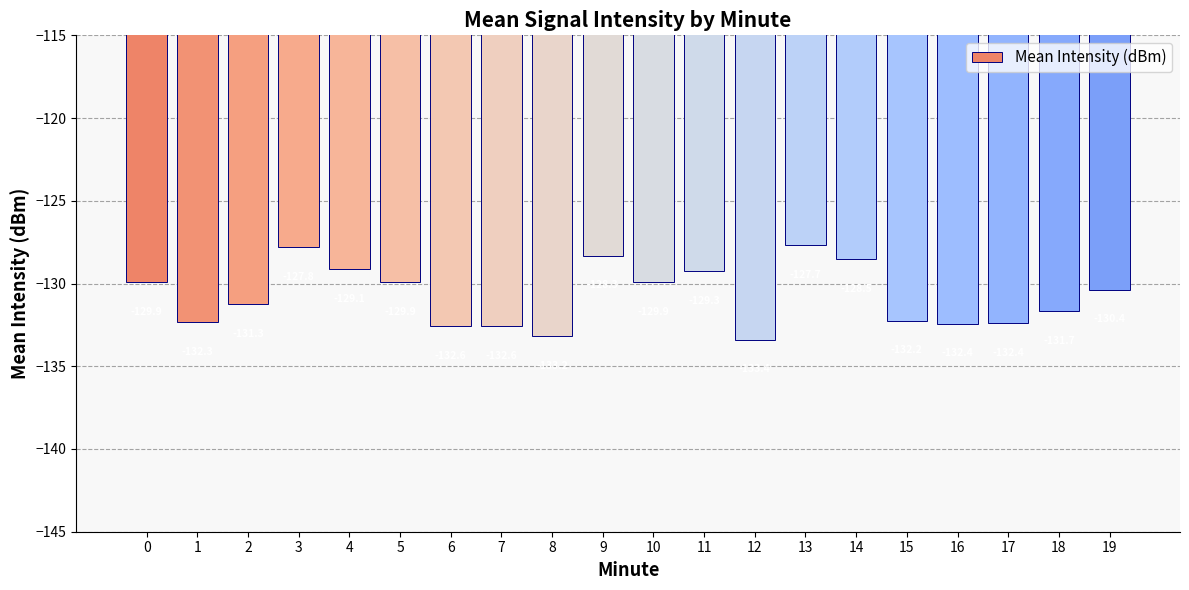

What is the change in value from 10 to 18?

-1.8